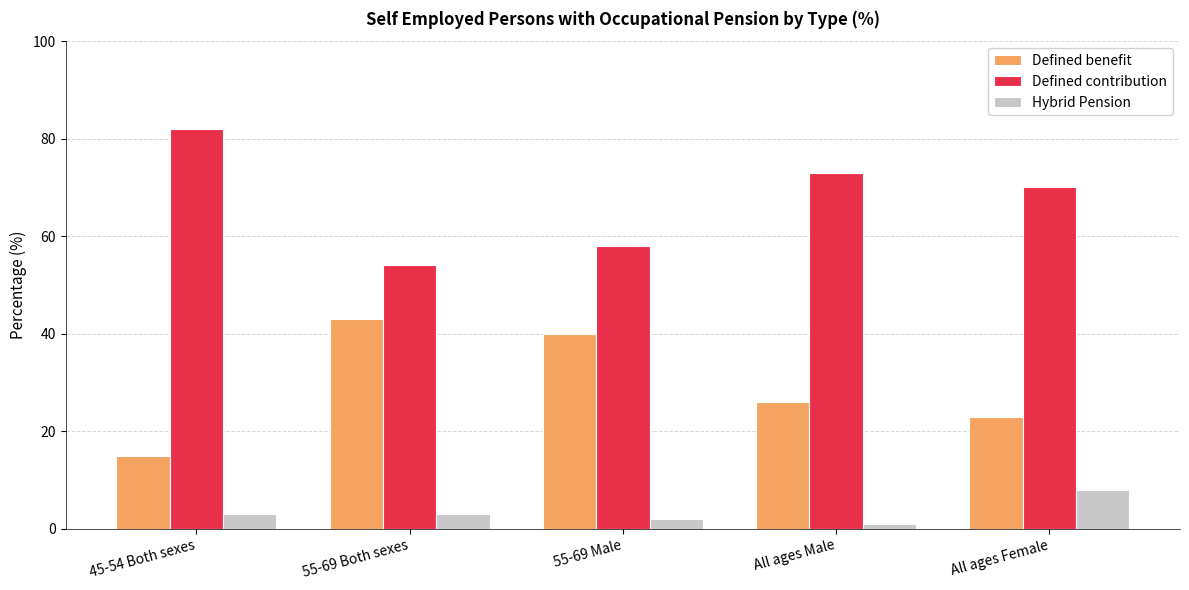

How many distinct data groups are displayed?

3